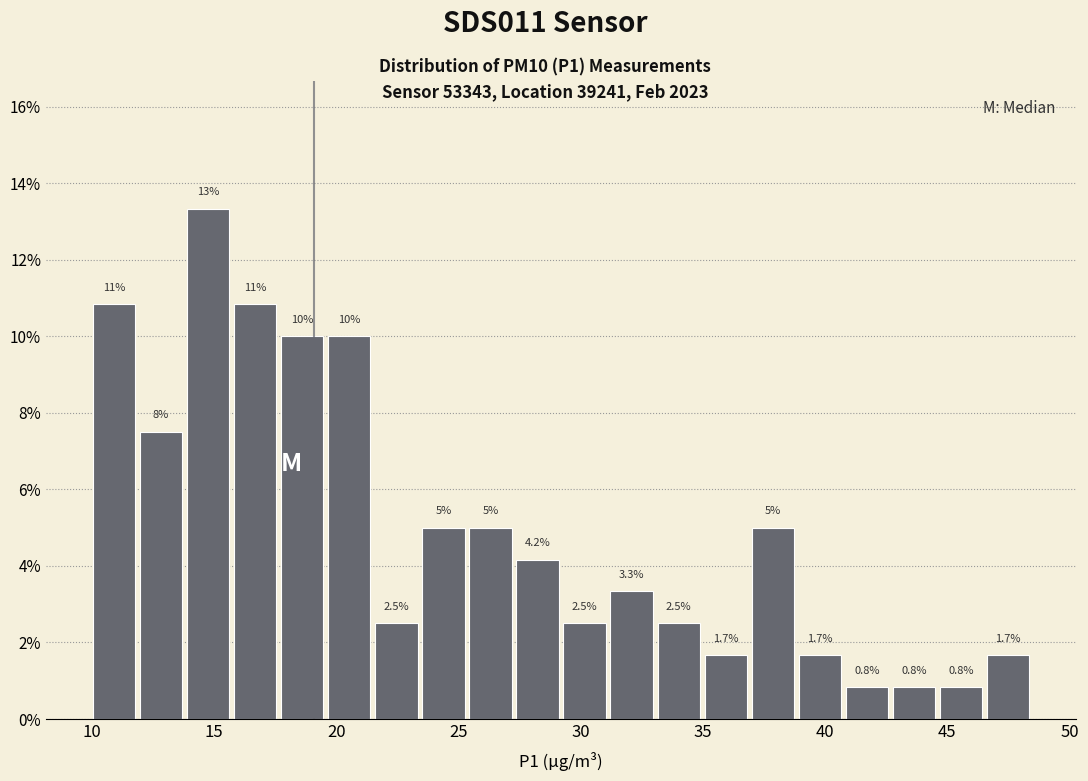

Read against the x-axis, roughly where is the centre of the tallest bar?

15.0